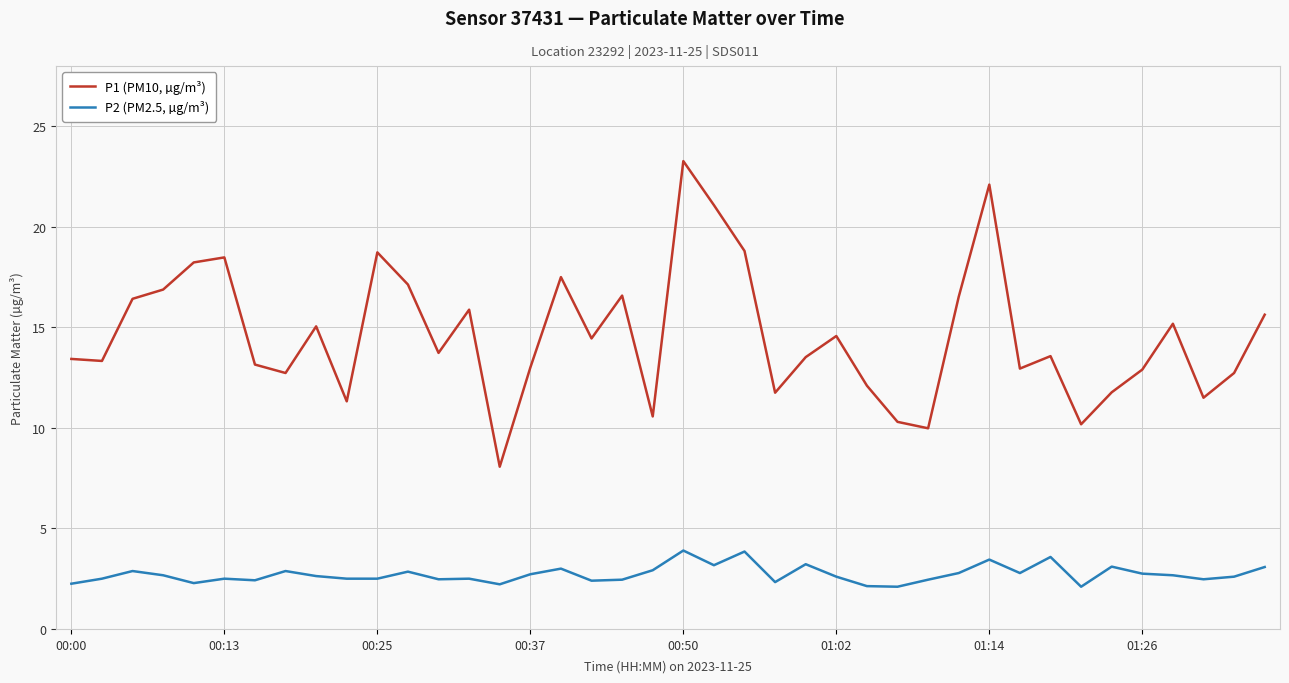

True or false: P2 (PM2.5, µg/m³) and P1 (PM10, µg/m³) intersect in this chart.

False